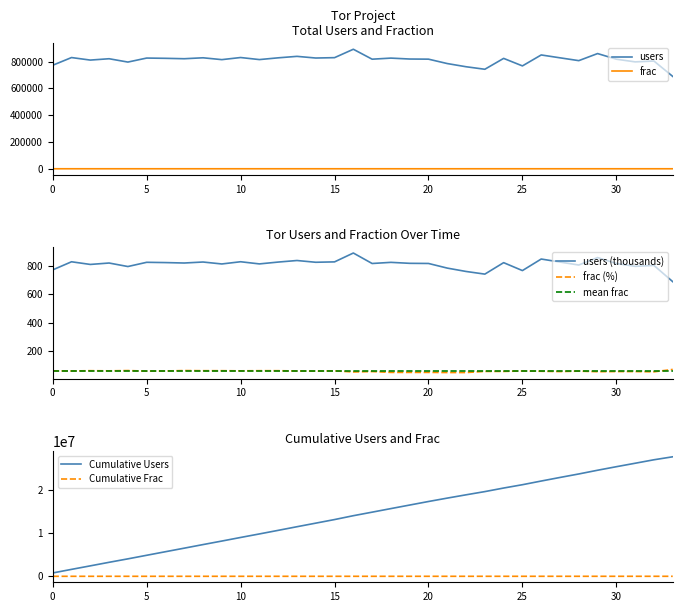

What is the difference between the frac values at 23 and frac?

3